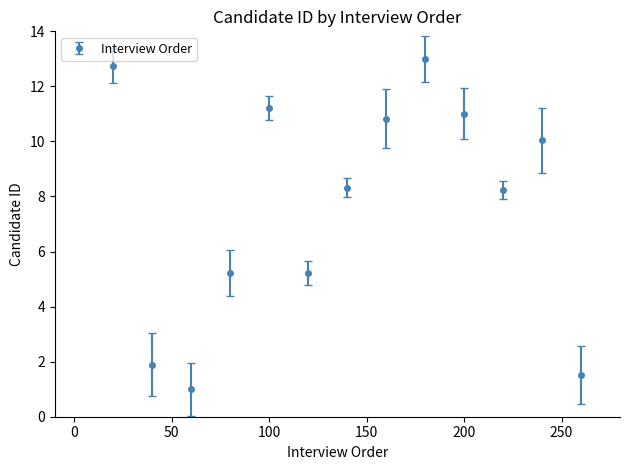

How many points are higher than both their immediate neighbors (excluding endpoints)?

3